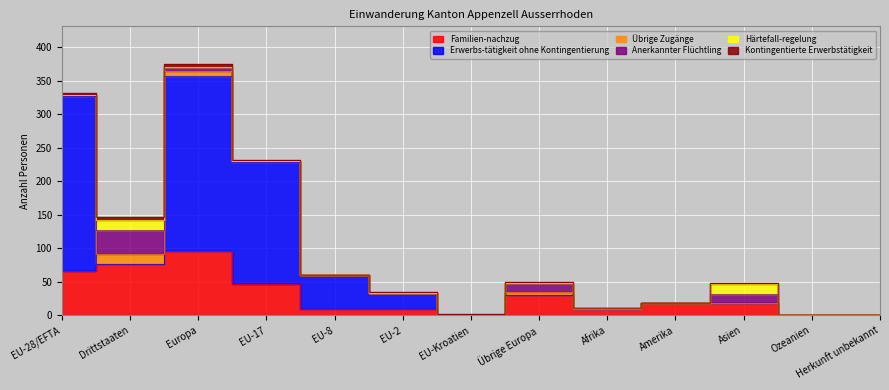

Which category has the highest value in the Kontingentierte Erwerbstätigkeit series?

Drittstaaten